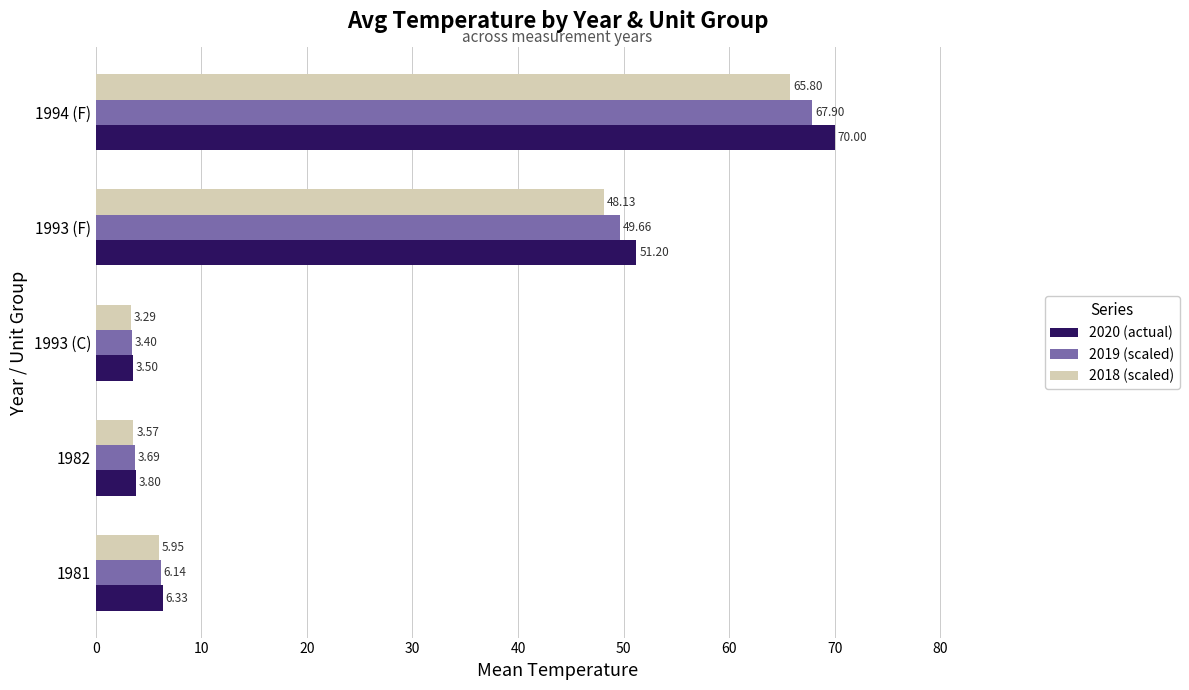

Which series has the largest range (max minus min)?

2020 (actual)